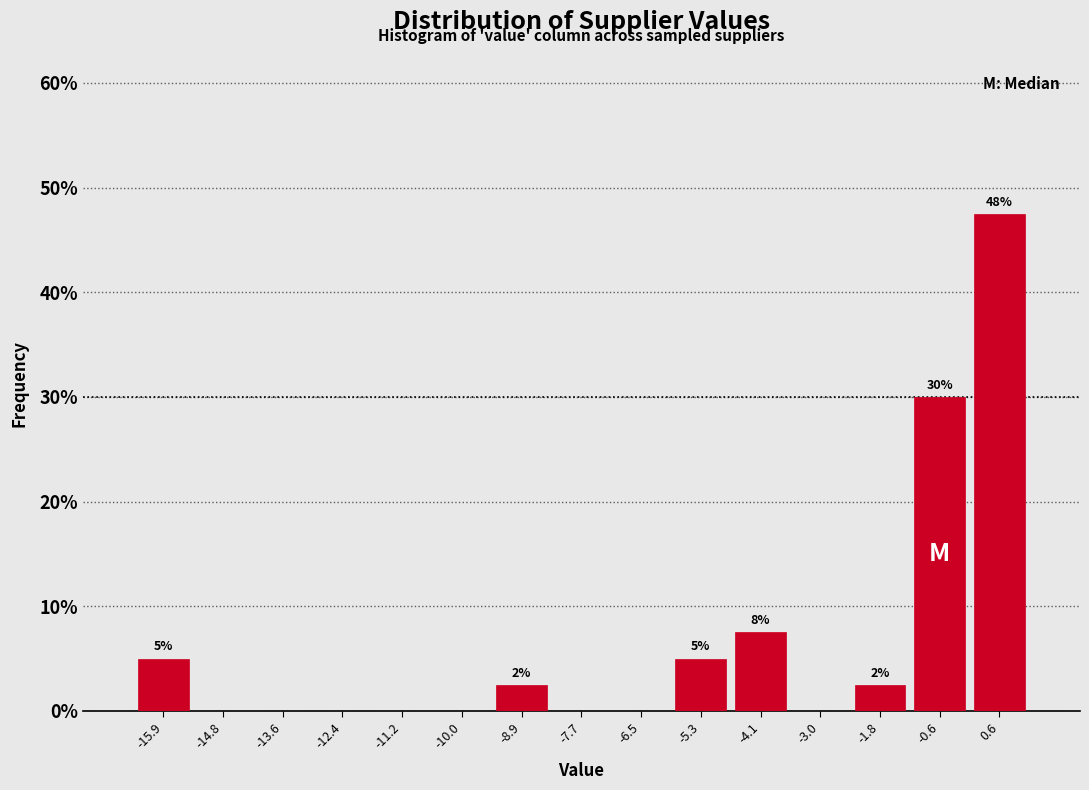

Over which range of the x-axis is the bar tallest?

0.0 to 1.2